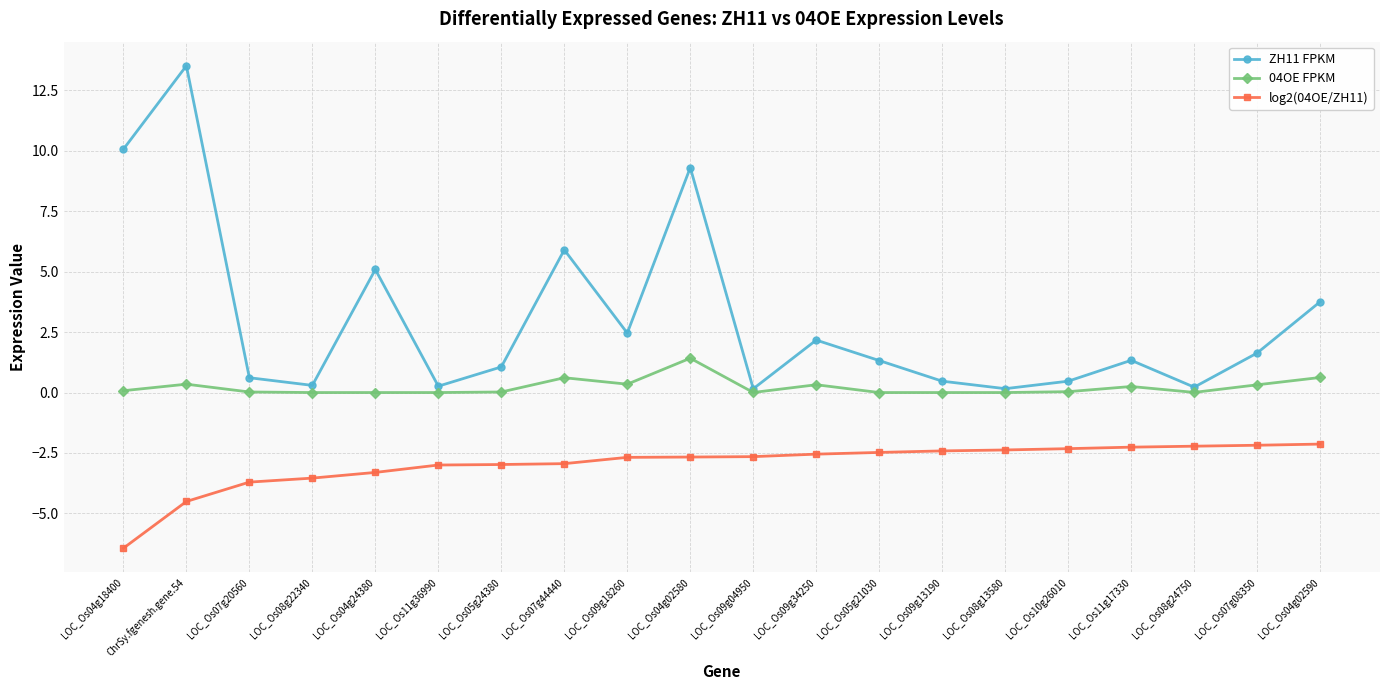

What is the spread (max minus min) of values at LOC_Os07g44440?

8.8